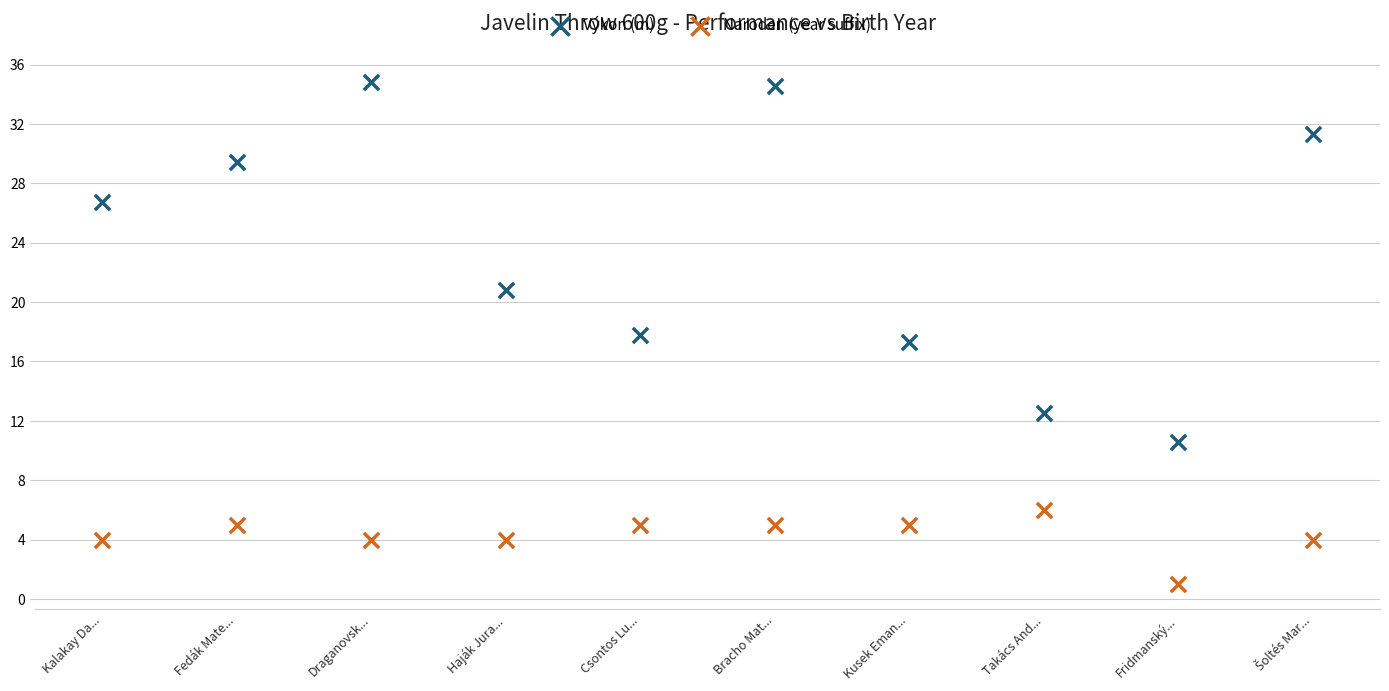

Which series contains the highest Y value?

Výkon (m)